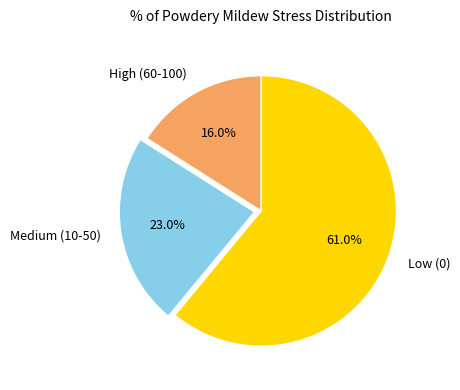

What percentage is NOT represented by Low (0)?

39.0%